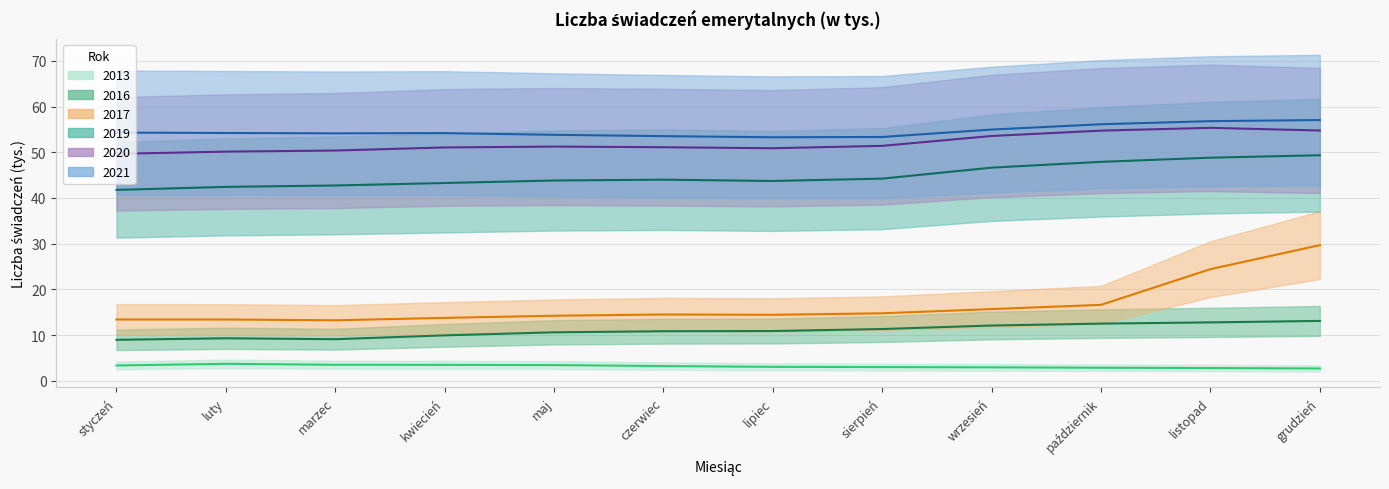

Which series has the largest range (max minus min)?

2017